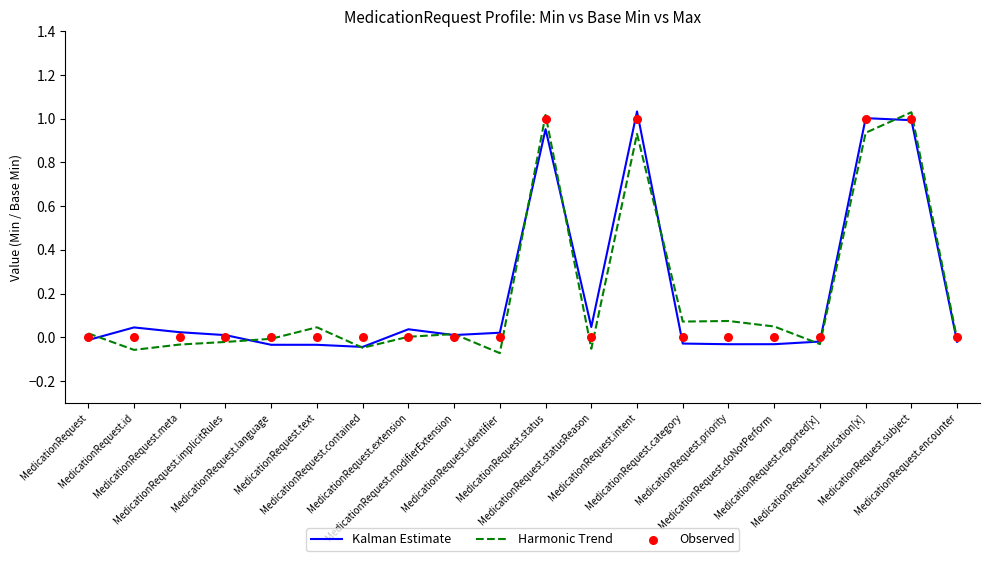

What are all the series names shown in the legend?

Kalman Estimate, Harmonic Trend, Observed